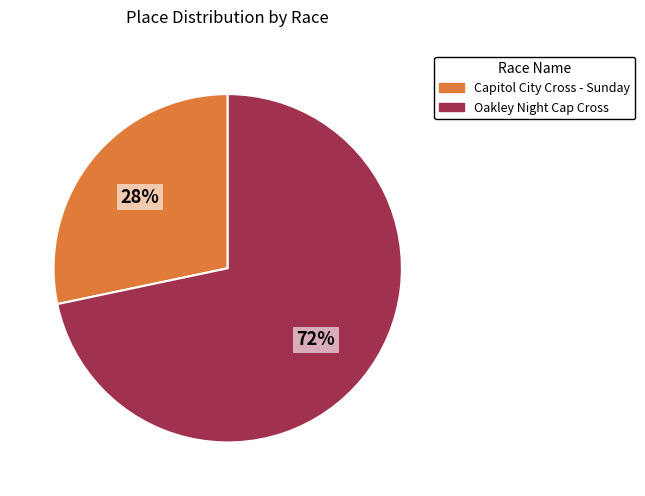

Is it true that Capitol City Cross - Sunday is 39% of the pie?

False